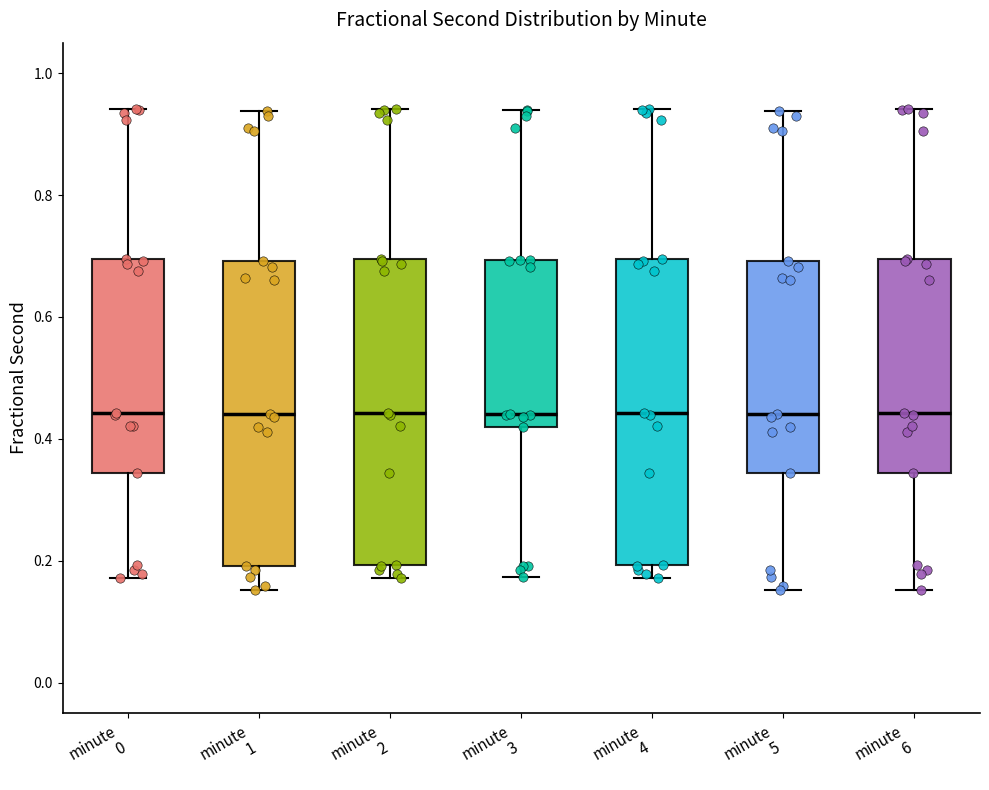

Reading left to right, read every box against the y-axis: the position of its median line, the range the box covers, and the ends of its whiskers. The values are not printed on the chart, so give them approximately, as read against the axis.

minute 0: median 0.44, box 0.34 to 0.70, whiskers 0.18 to 0.94
minute 1: median 0.44, box 0.20 to 0.70, whiskers 0.16 to 0.94
minute 2: median 0.44, box 0.20 to 0.70, whiskers 0.18 to 0.94
minute 3: median 0.44, box 0.42 to 0.70, whiskers 0.18 to 0.94
minute 4: median 0.44, box 0.20 to 0.70, whiskers 0.18 to 0.94
minute 5: median 0.44, box 0.34 to 0.70, whiskers 0.16 to 0.94
minute 6: median 0.44, box 0.34 to 0.70, whiskers 0.16 to 0.94